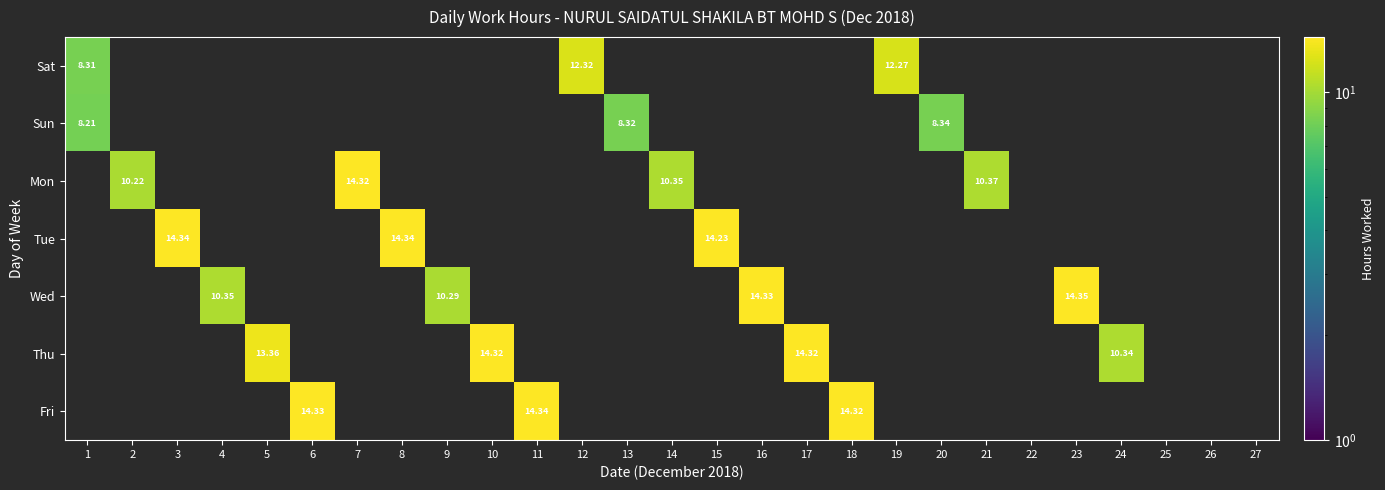

Between 12 and 2, which is larger?

12